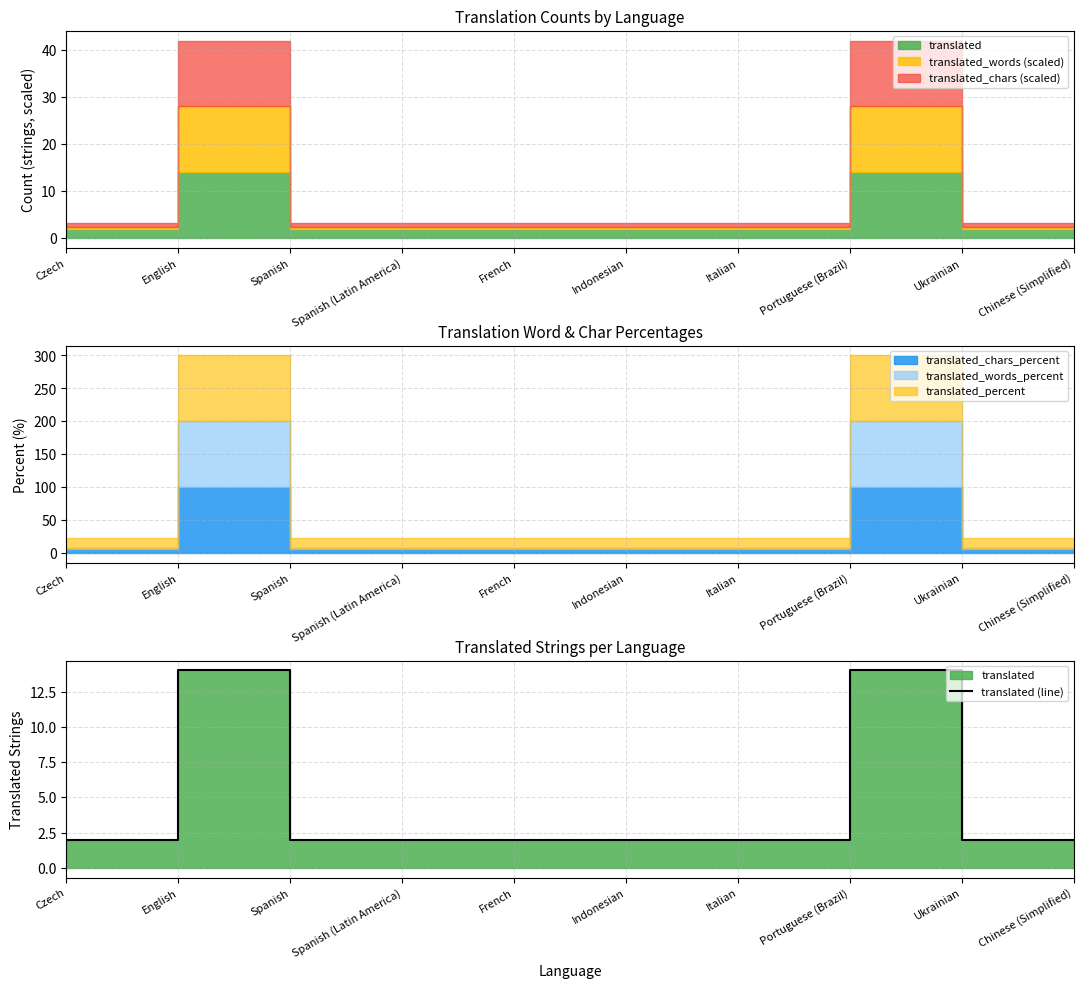

What is the average value?

4